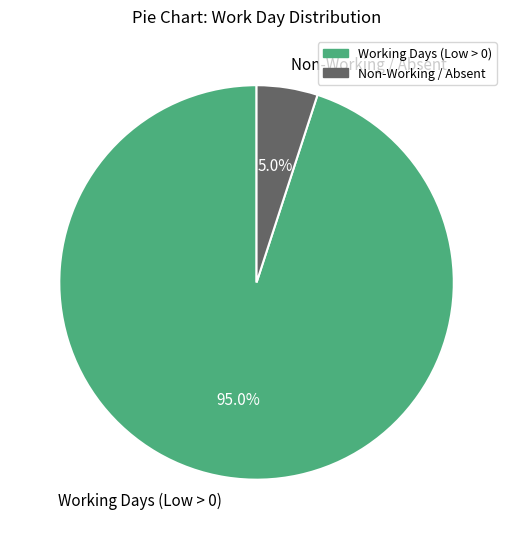

Is there any slice that represents more than half of the pie?

Yes